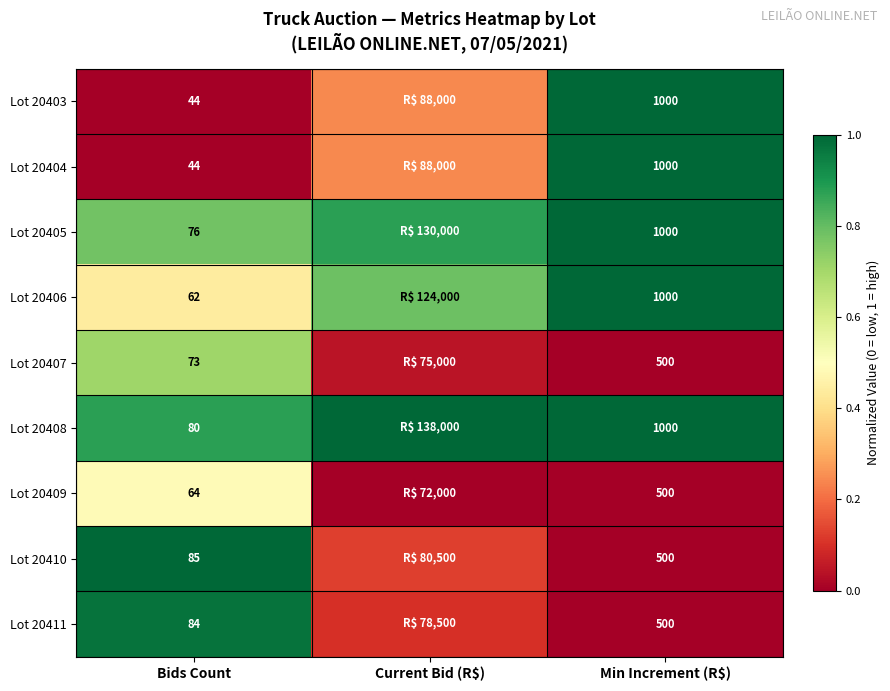

Is the value of Lot 20406 at Bids Count greater than the value of Lot 20410 at Min Increment (R$)?

No